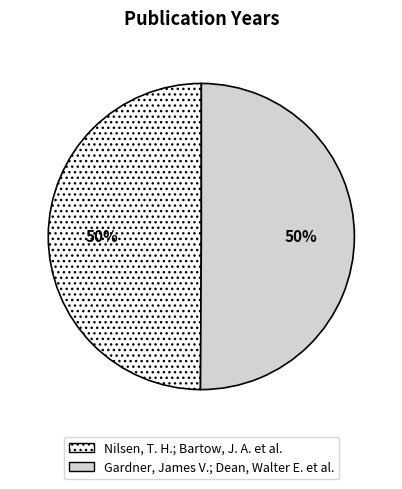

The Nilsen, T. H.; Bartow, J. A. et al. slice represents 50% of the pie. True or false?

True